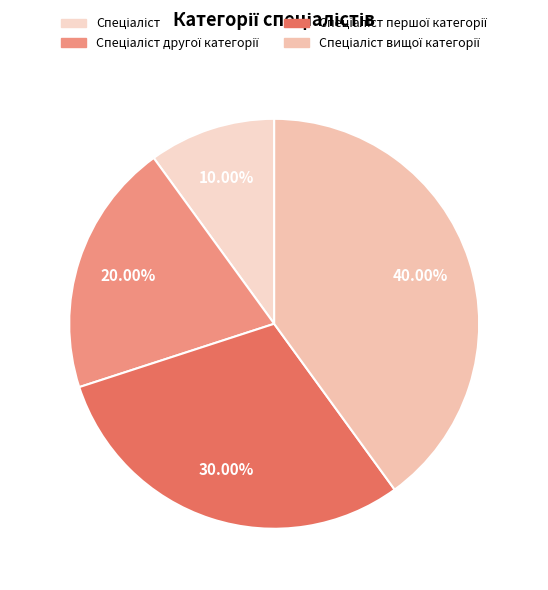

To the nearest percent, what is the difference between the largest and smallest slice percentages?

30%